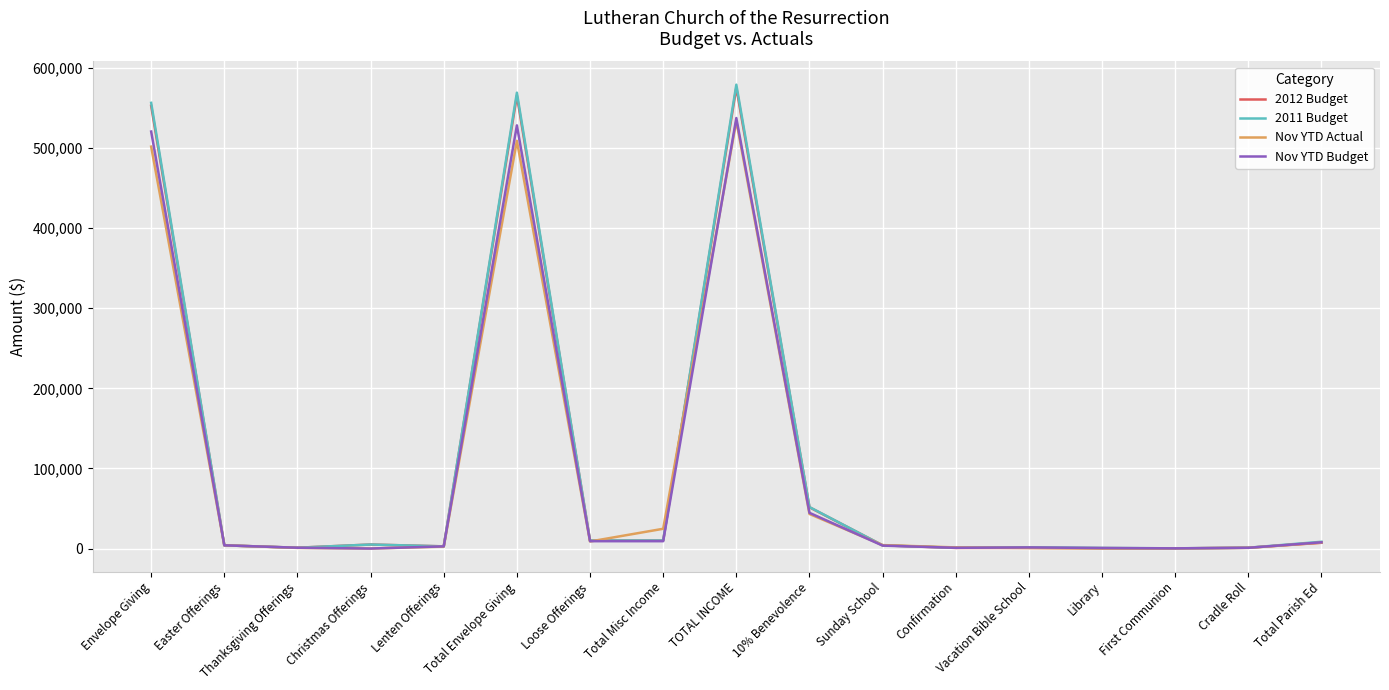

Does the chart display data point markers on the line(s)?

No